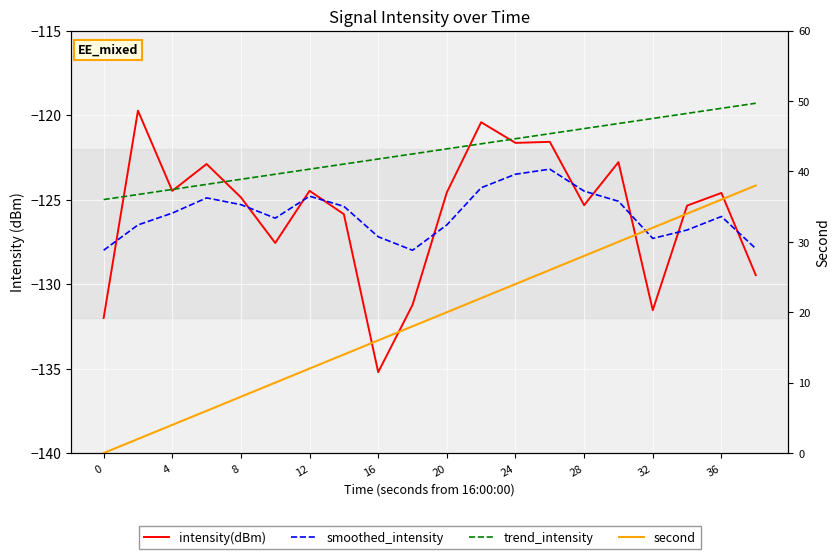

The smoothed_intensity series shows -38.3 at 4. True or false?

False